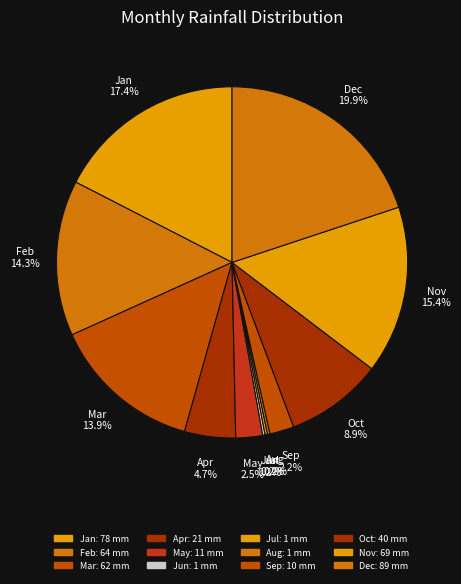

To the nearest percent, what is the difference between the largest and smallest slice percentages?

20%